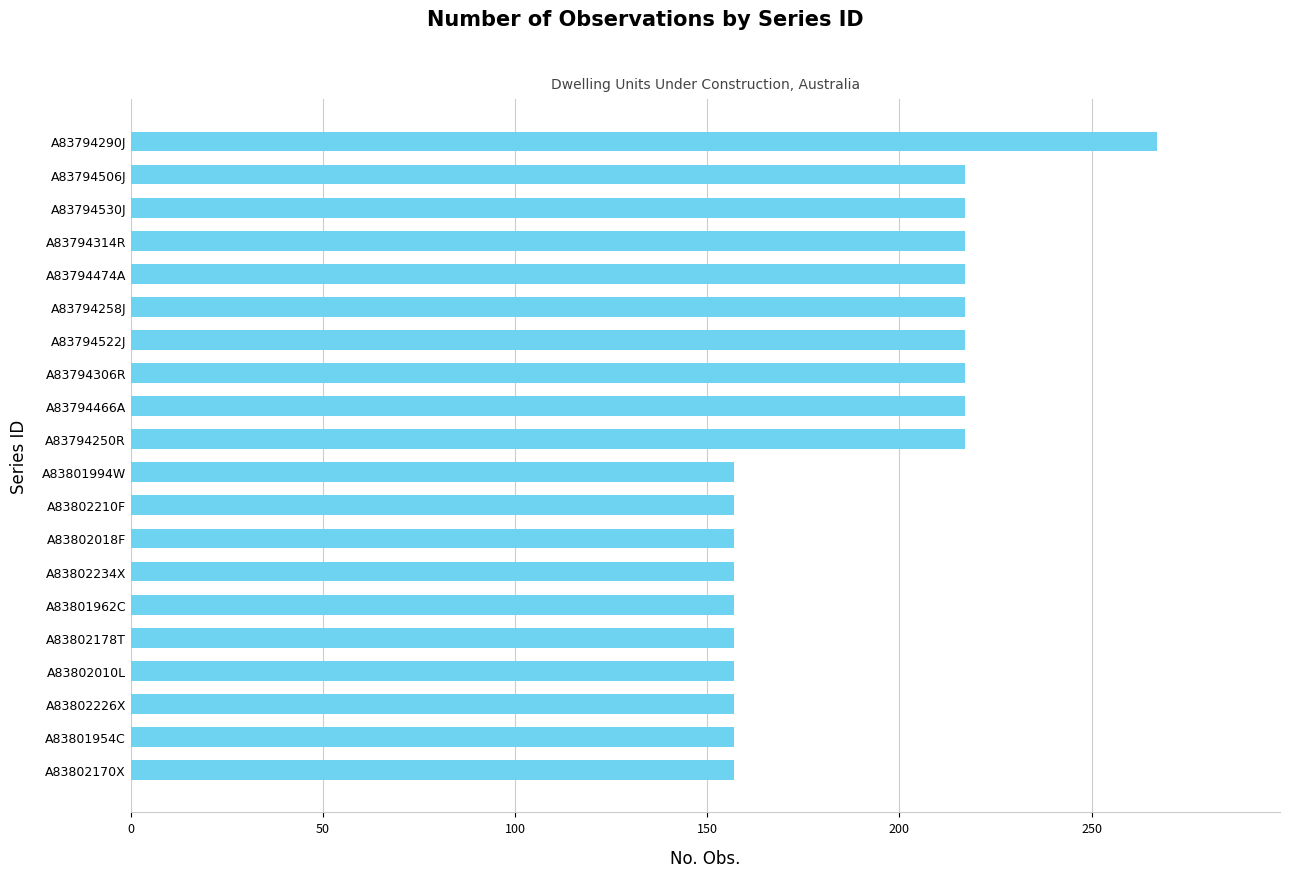

What is the change in value from A83802226X to A83794314R?

+60